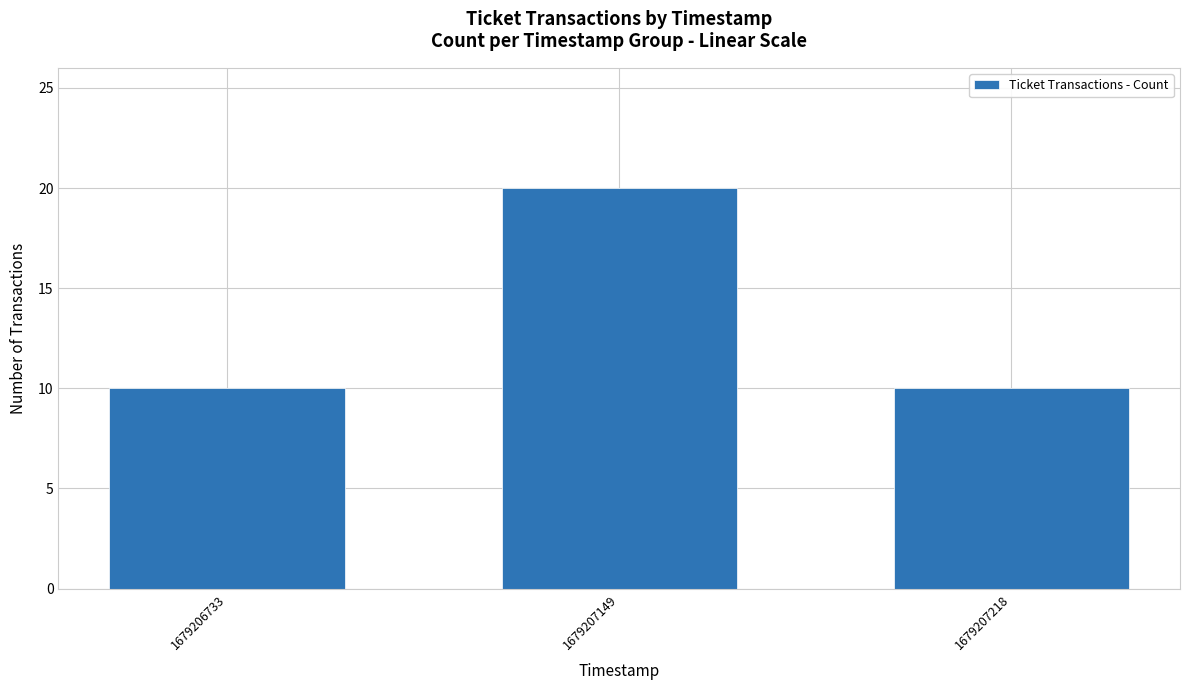

What is the sum of the values at 1679206733 and 1679207218?

20